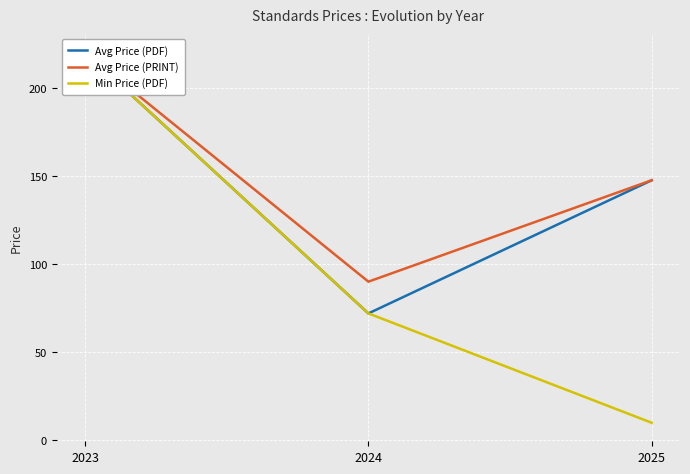

Is this an area chart (filled region under the line)?

No